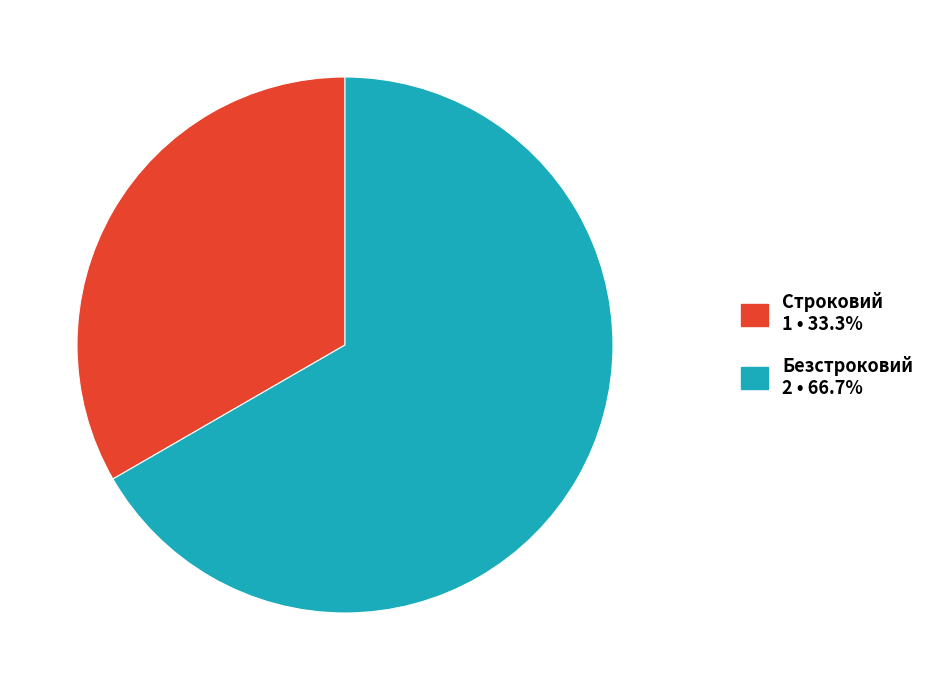

What is the majority slice?

Безстроковий